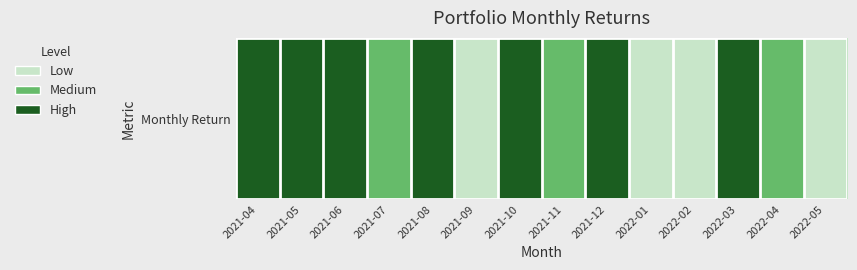

Is it true that the value at 2021-09 is -0.1?

True